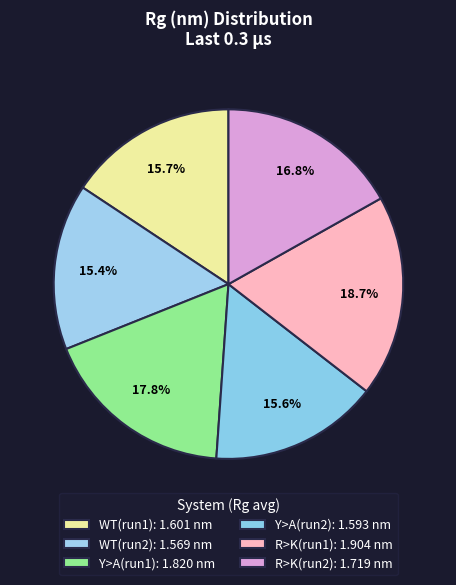

How many slices are in this pie chart?

6